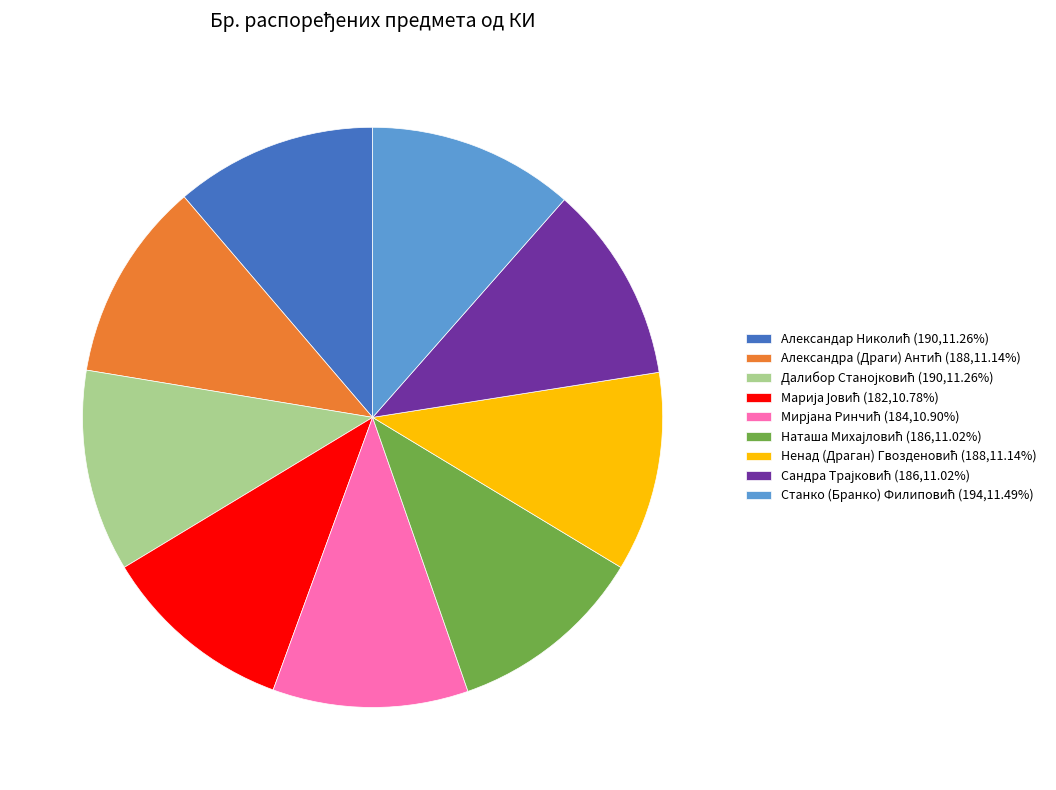

Is there a majority slice in this chart?

No